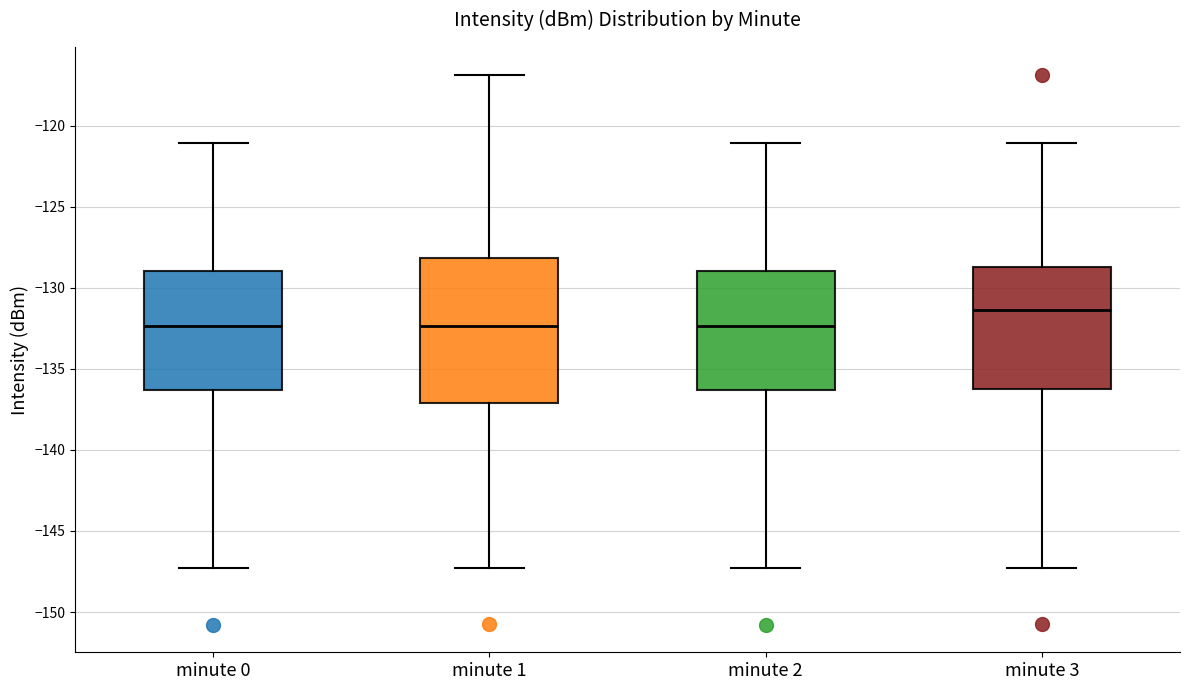

Where does the upper whisker of the box for minute 2 end on the y-axis? The values are not printed on the chart, so give them approximately, as read against the axis.

-121.0